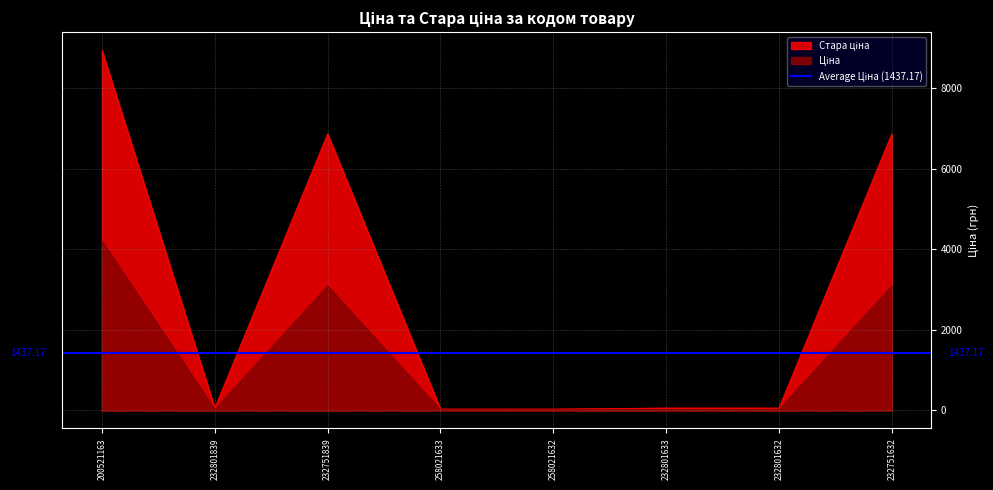

Between 232801632 and 232751839, which is larger?

232751839